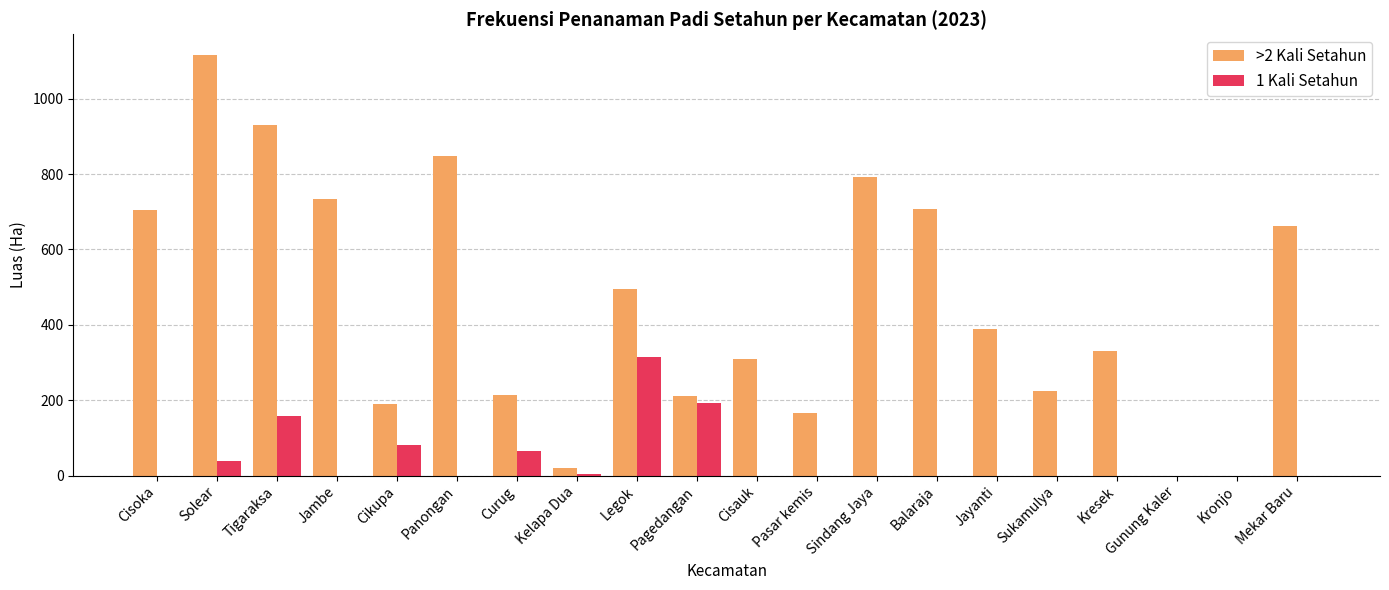

Are the bars grouped side by side (vs. stacked)?

Yes